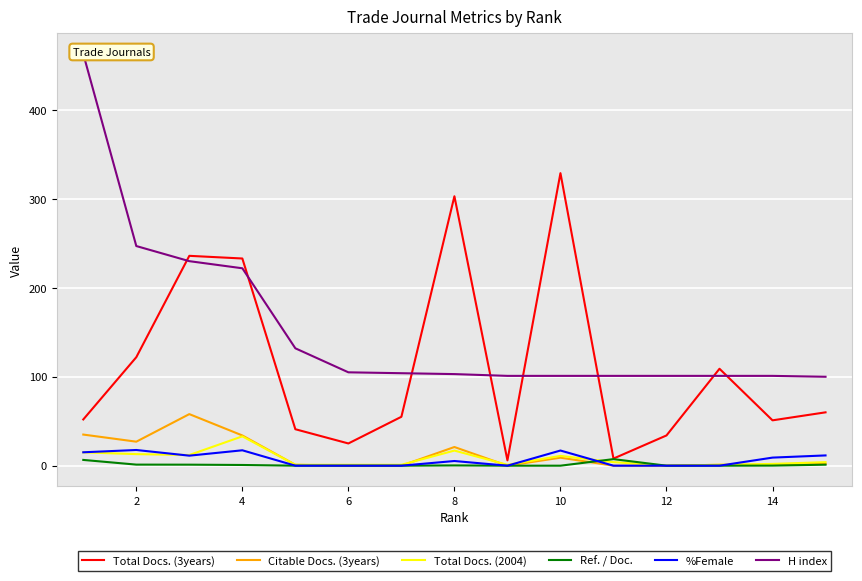

The value of Total Docs. (3years) at 8 is 130.0. True or false?

False